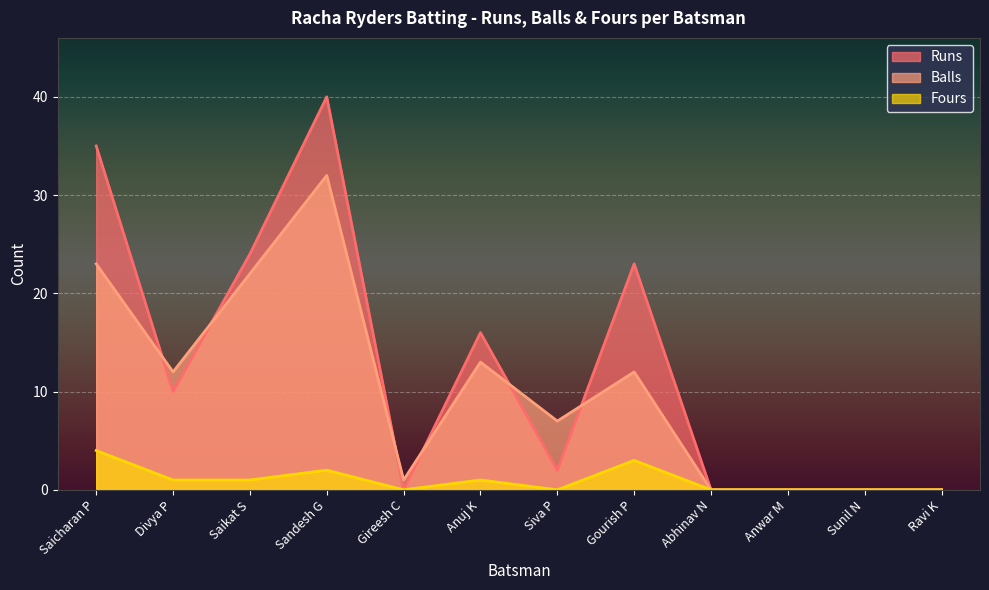

Which series ends up on top after the final intersection of Balls and Runs?

Runs